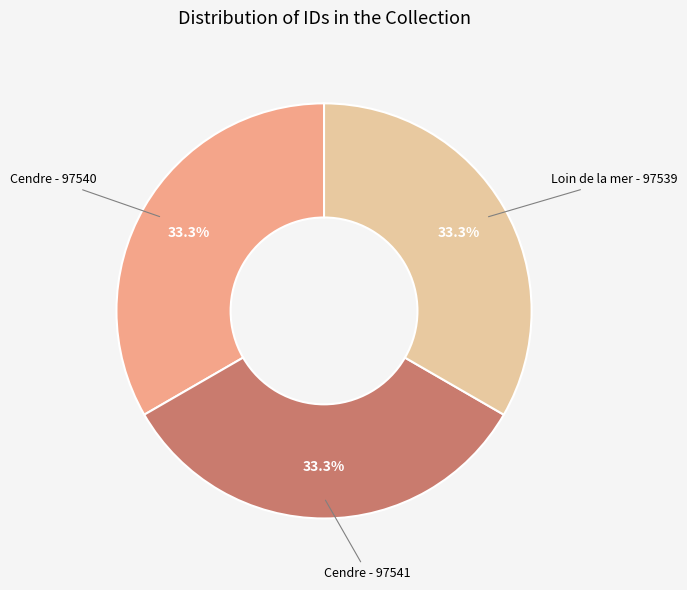

Do Loin de la mer - 97539 and Cendre - 97540 together represent more than half of the pie?

Yes